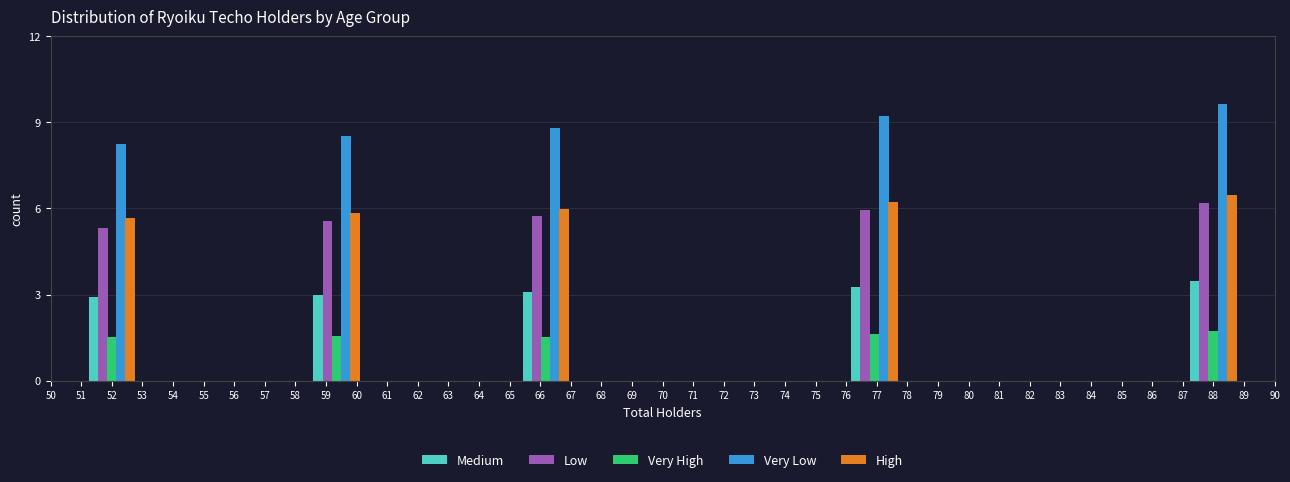

What is the sum of all Very High values?

7.9